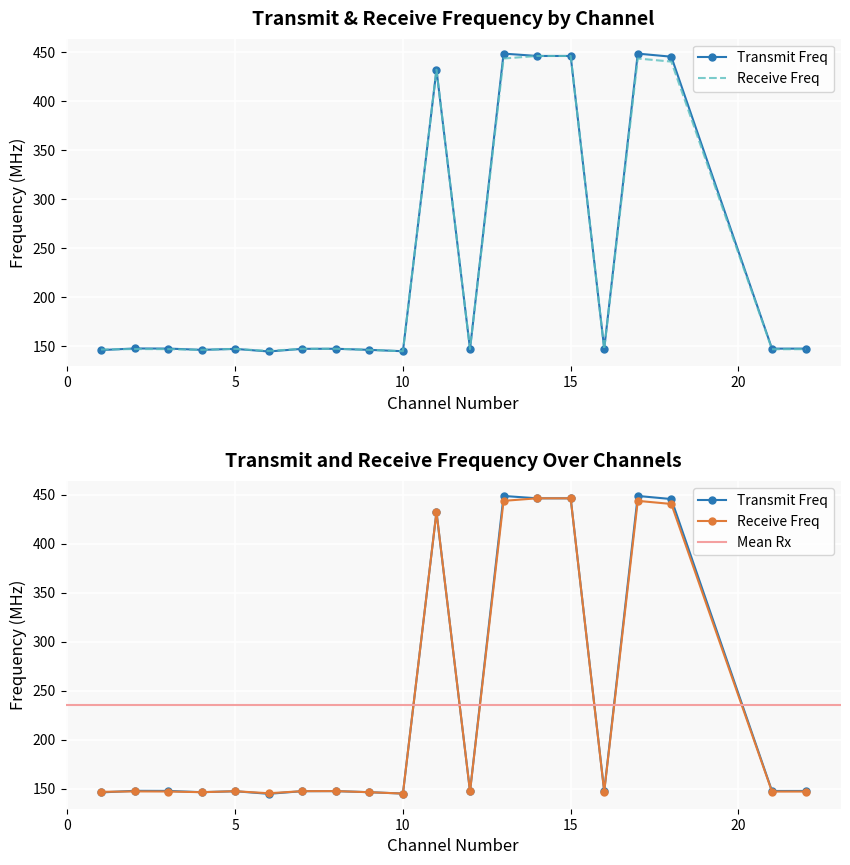

What is the difference between the Transmit Frequency values at 5 and 12?

0.2